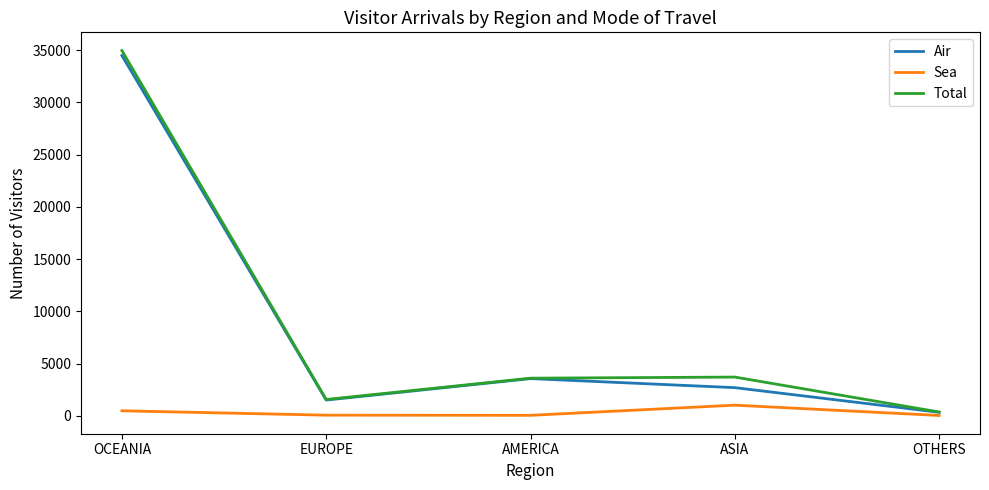

List the series in order of their peak value, highest first.

Total, Air, Sea